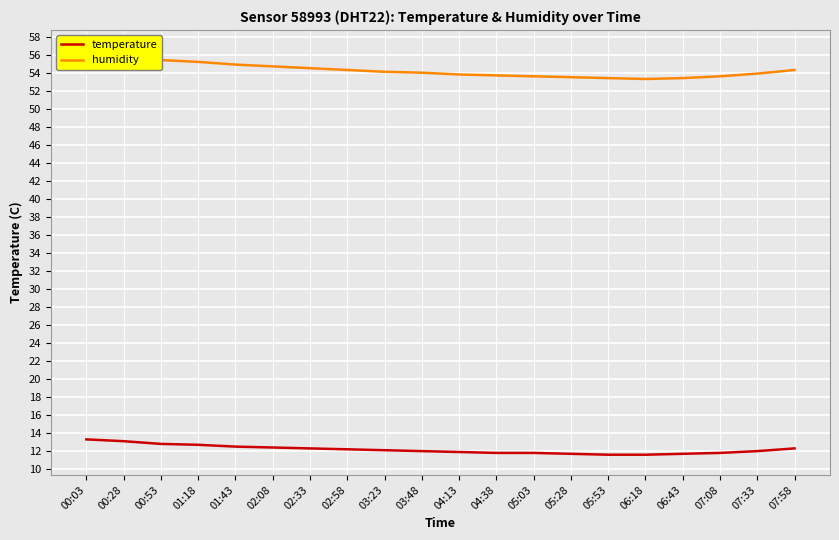

True or false: humidity has a value of 55.4 at 00:53.

True